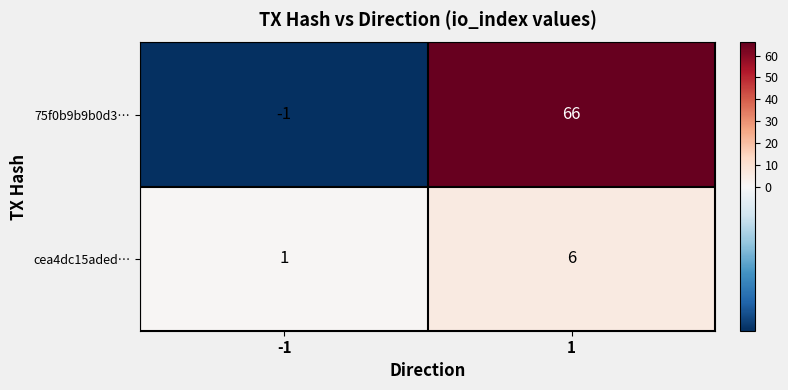

True or false: 75f0b9b9b0d3… has a value of 18 at 1.

False